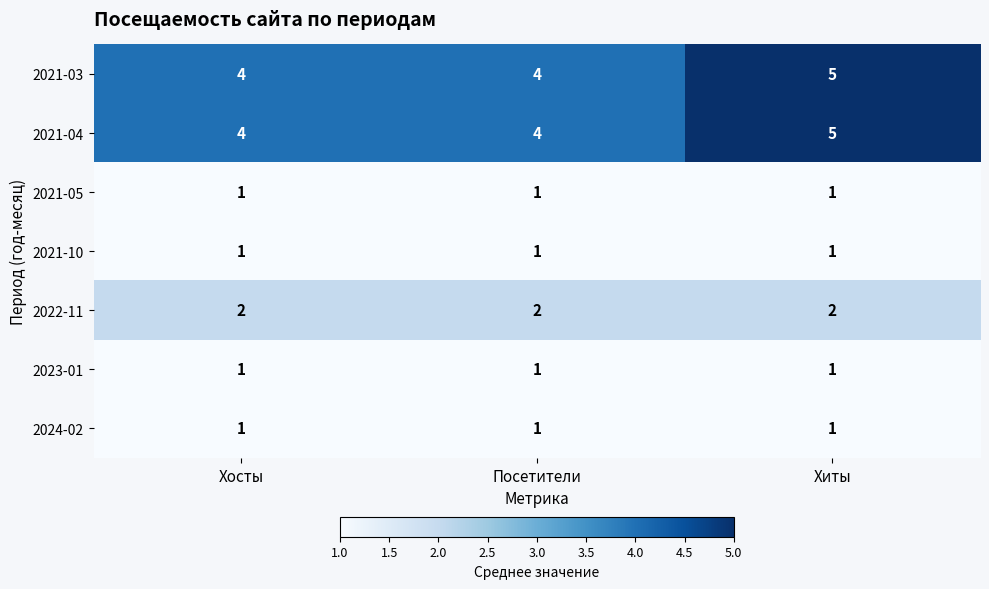

At how many categories does at least one series exceed 1?

3